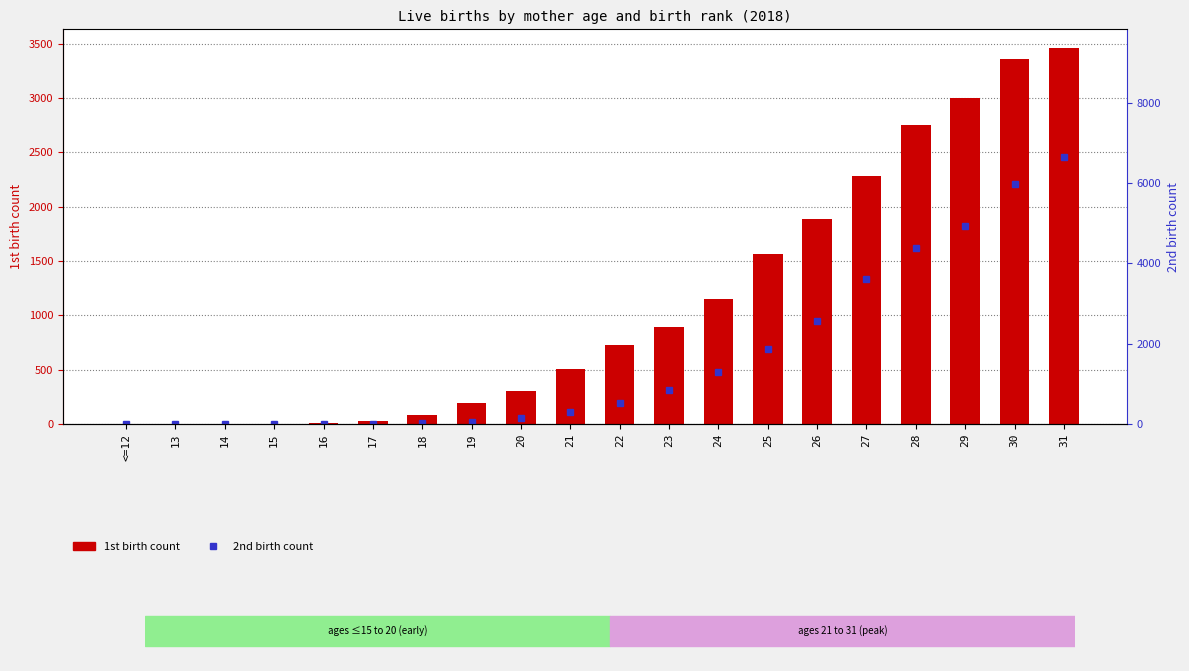

The 1st birth series shows 732 at 24. True or false?

False